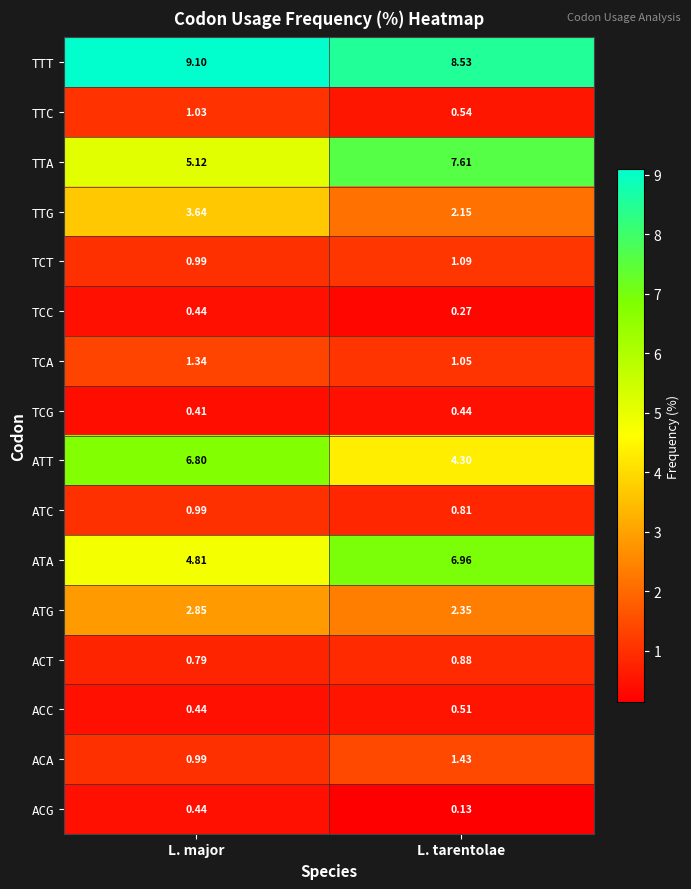

What is the sum of the TCT values at L. major and L. tarentolae?

2.1